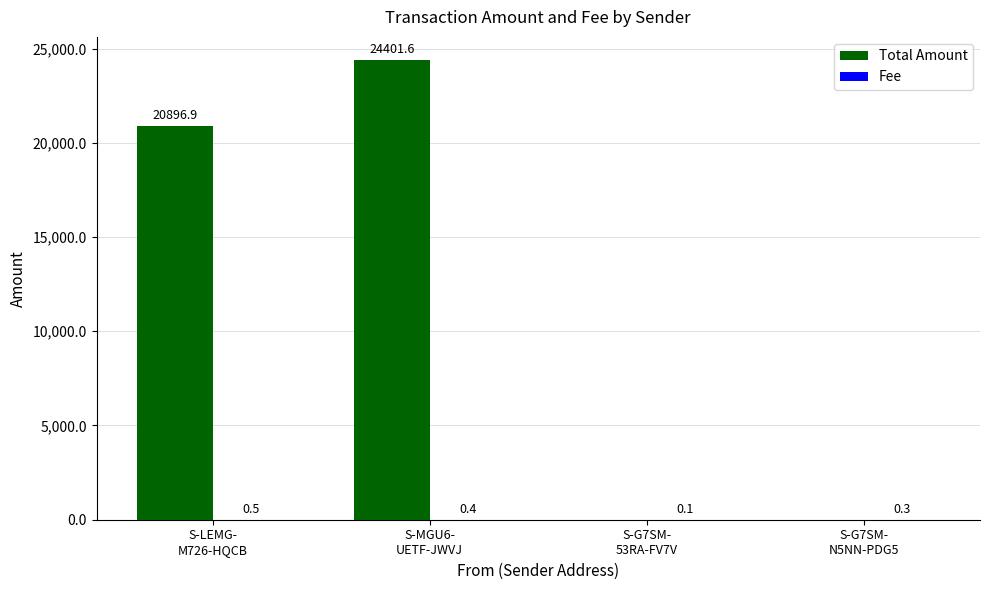

Which series has the largest total across all categories?

Total Amount